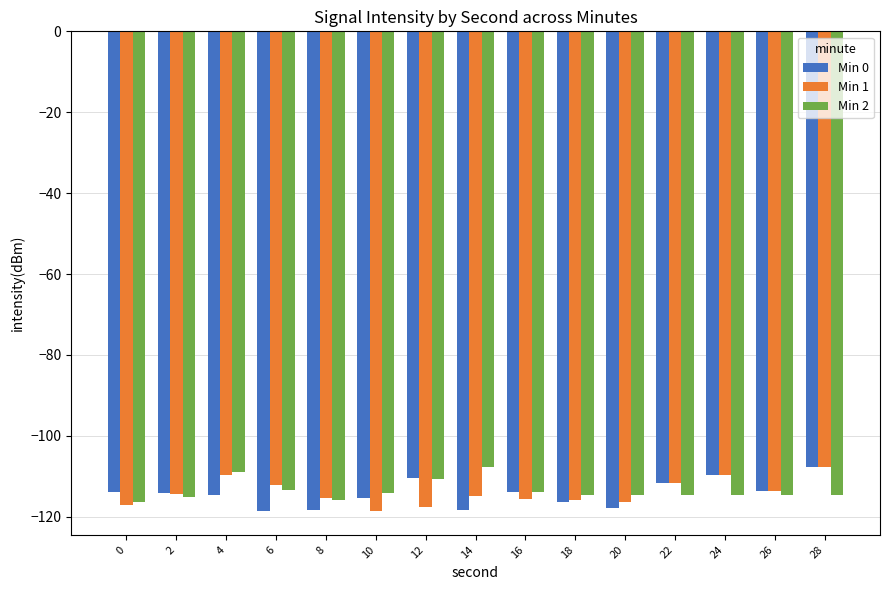

What is the sum of the Min 1 values at 14 and 26?

-228.6